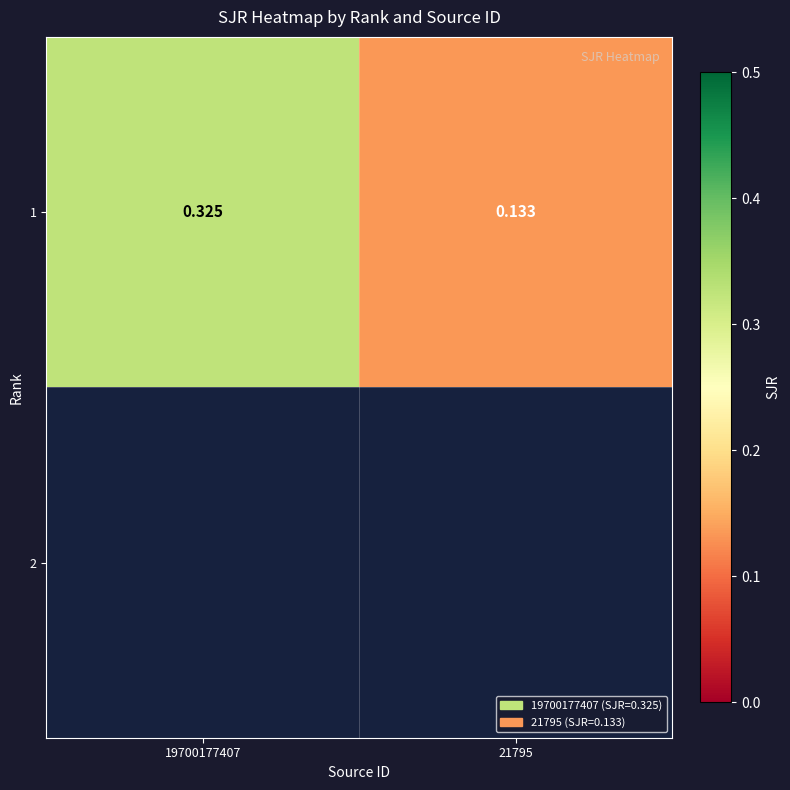

The value at 19700177407 is 0.2. True or false?

False